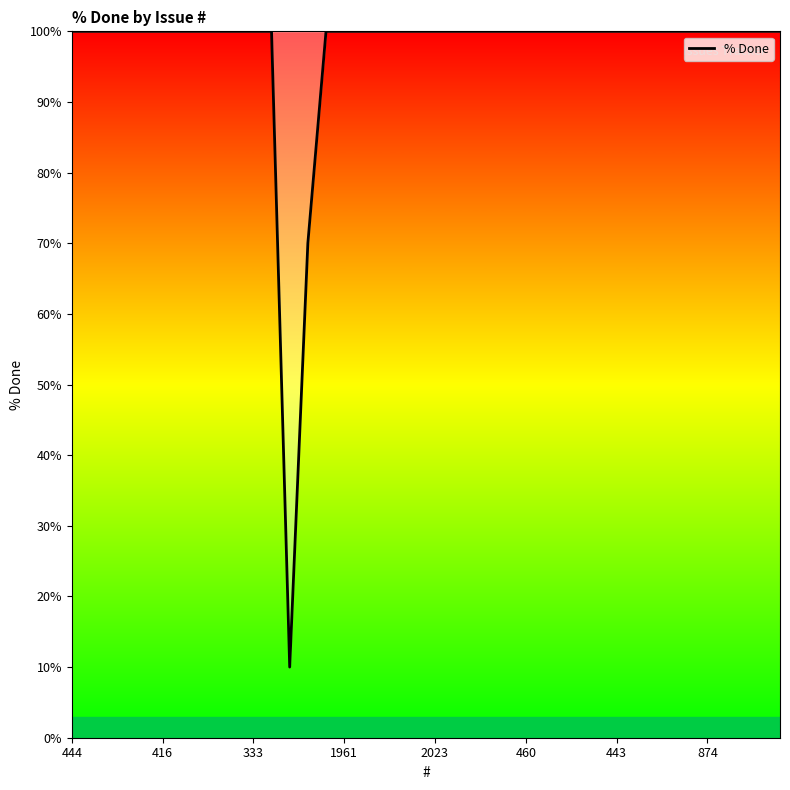

What is the difference between the maximum and minimum values?

90